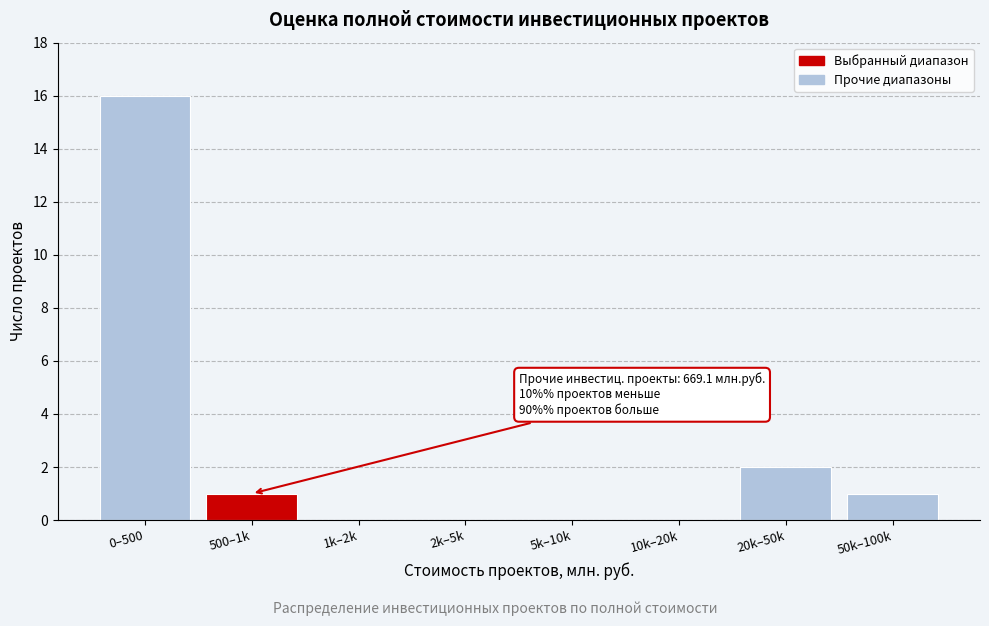

Reading left to right, transcribe all the data shown in this chart.

0–500=16	500–1k=1	1k–2k=0	2k–5k=0	5k–10k=0	10k–20k=0	20k–50k=2	50k–100k=1